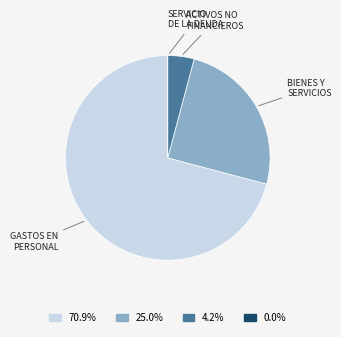

Is 70.9% the majority of the pie?

Yes